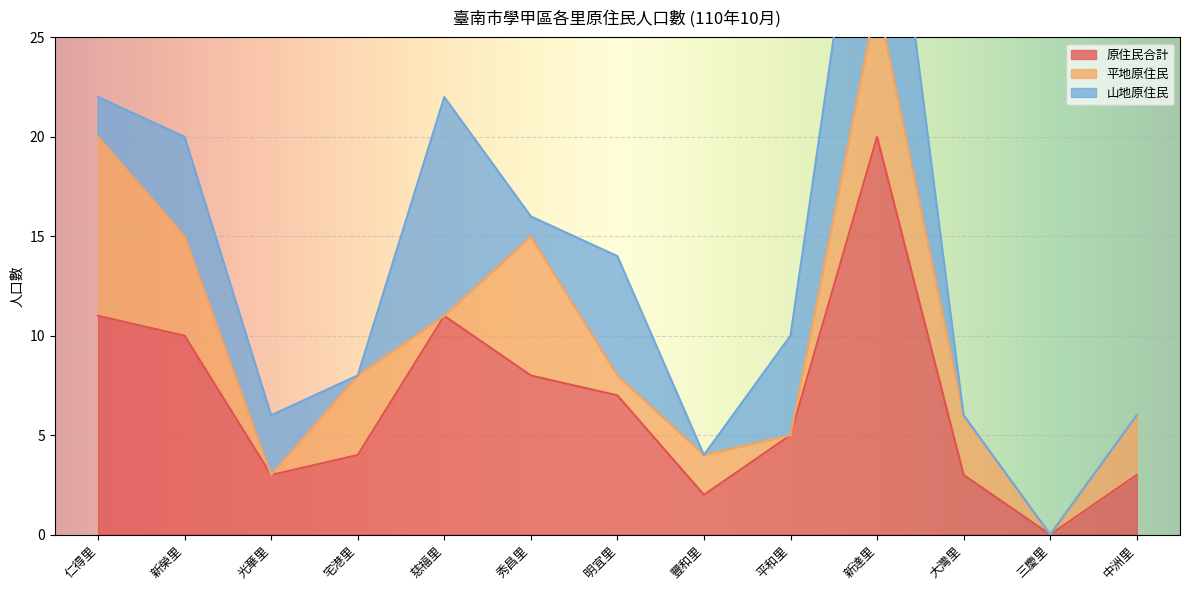

What are all the series names shown in the legend?

原住民合計, 平地原住民, 山地原住民